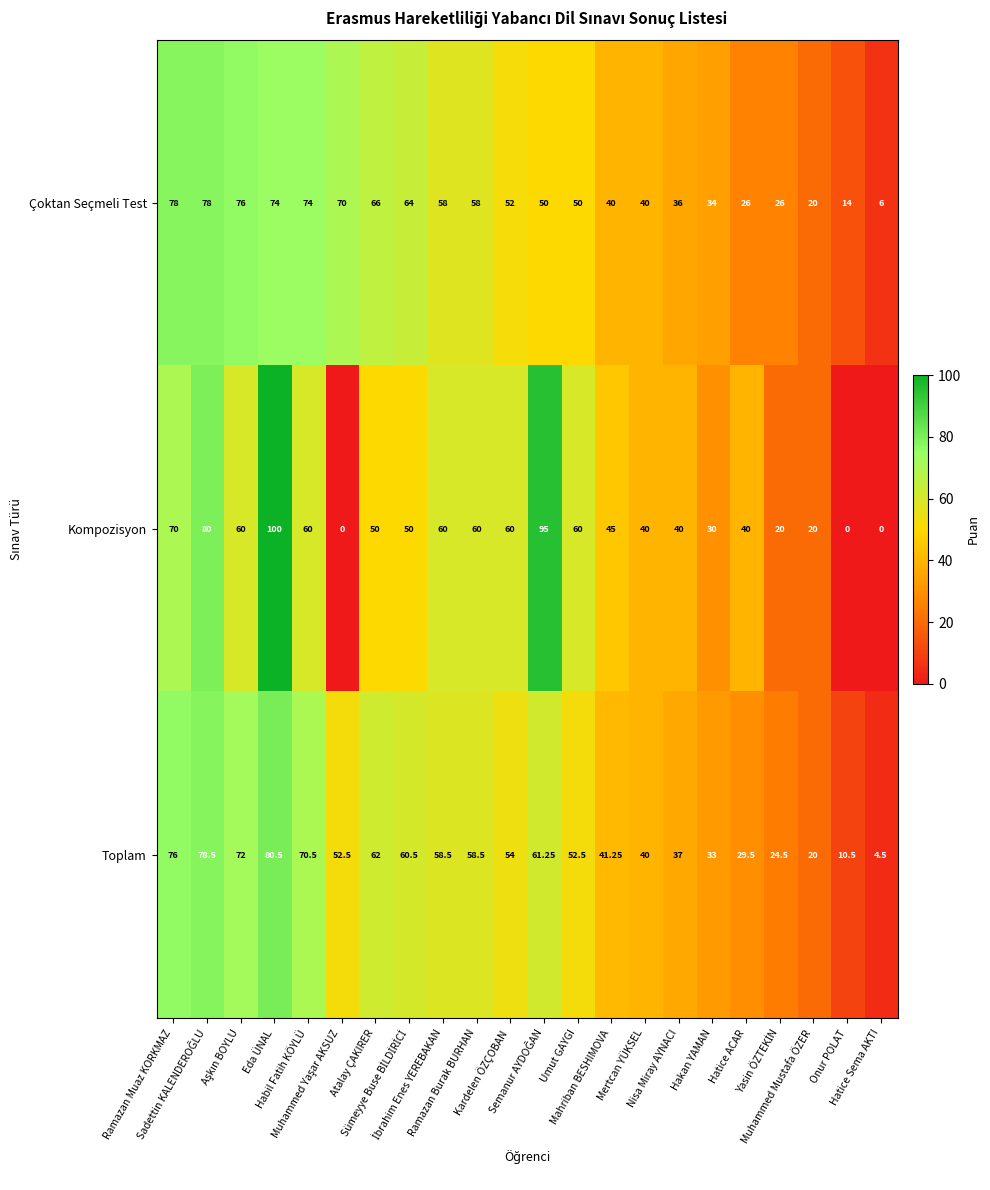

Which series has the largest range (max minus min)?

Kompozisyon